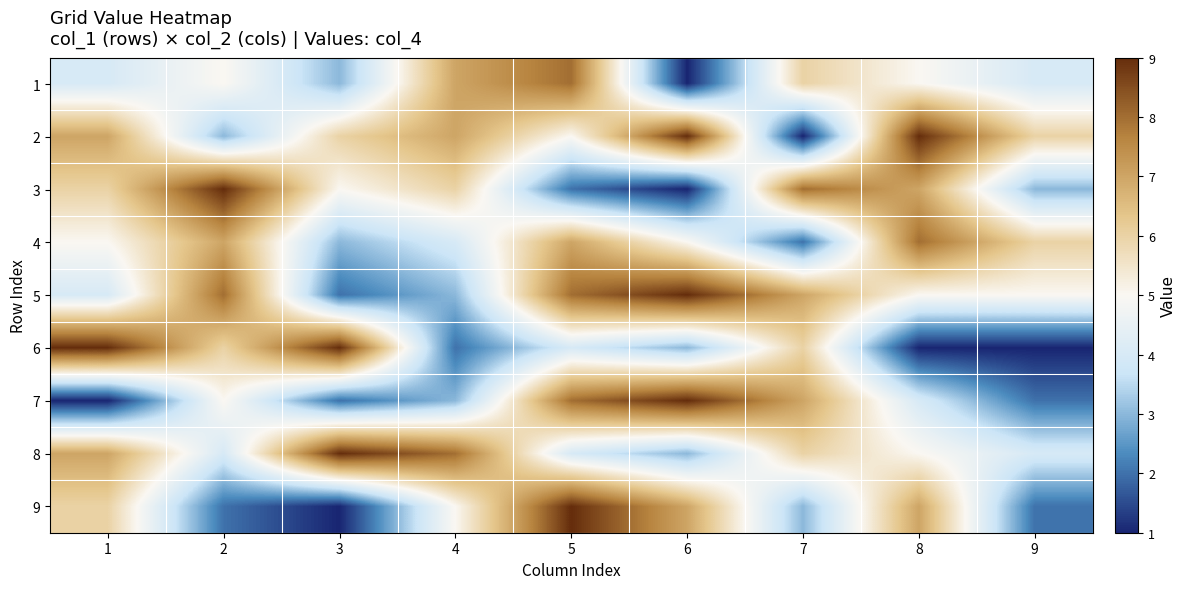

What is the minimum value shown in the chart?

1